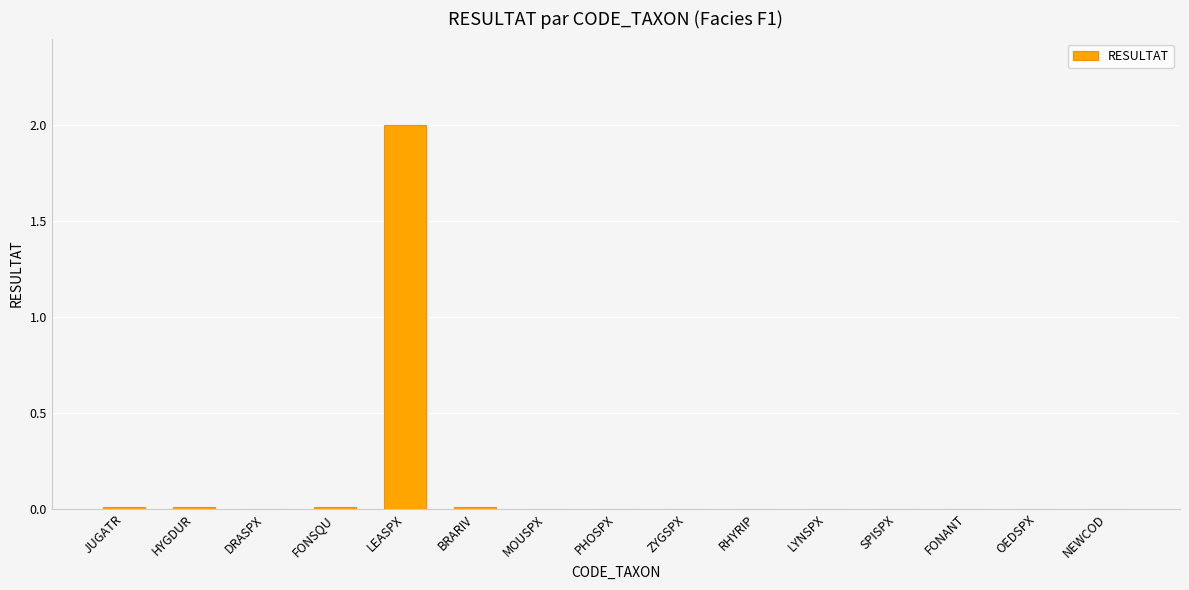

The value at DRASPX is 0.0. True or false?

True